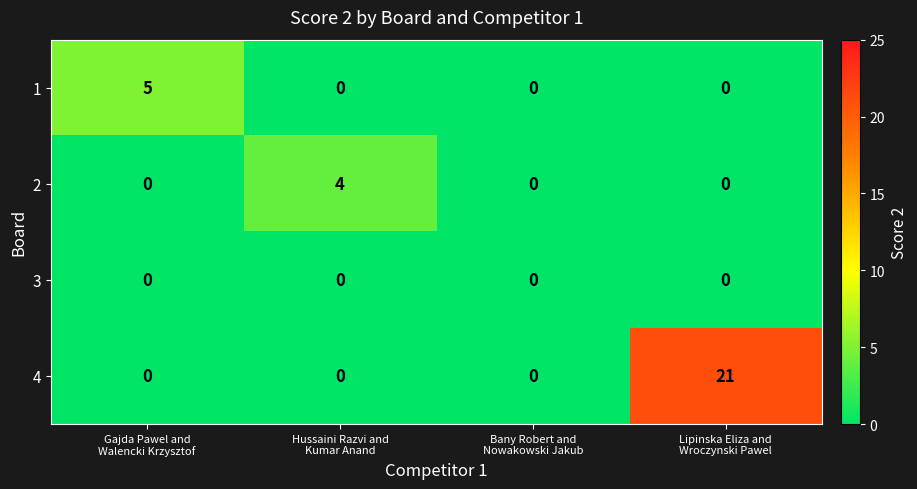

How many series are shown in this chart?

4